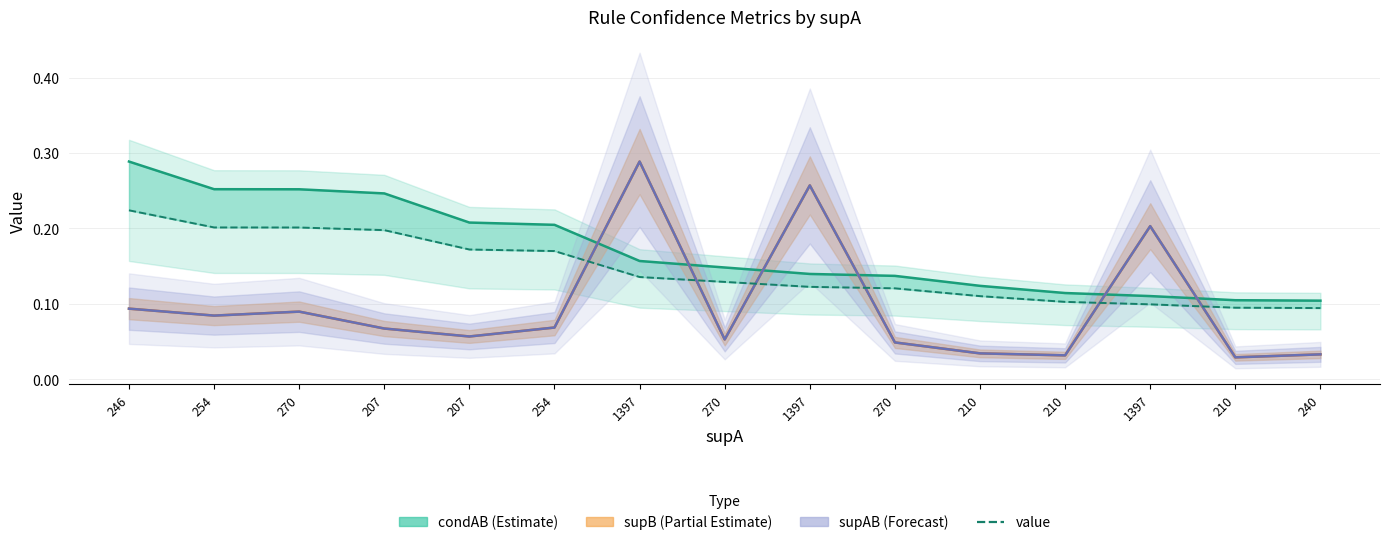

What is the value of the value point at the 7th from the left?

0.1